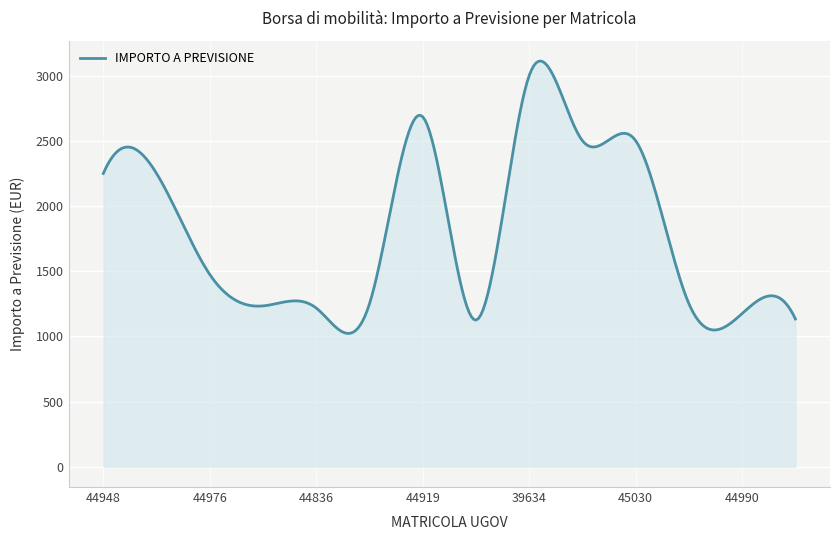

What is the smallest value displayed?

1022.4